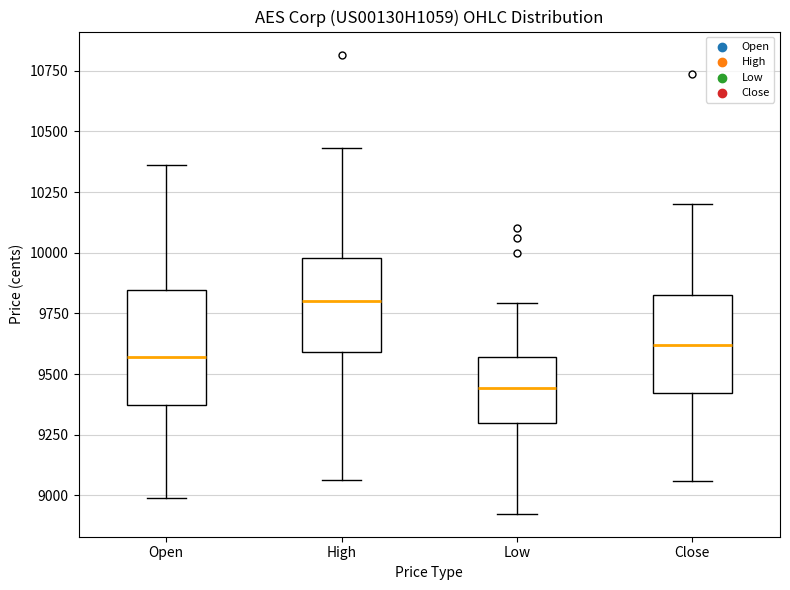

Where does the median line of the box for Open sit on the y-axis? The values are not printed on the chart, so give them approximately, as read against the axis.

9550